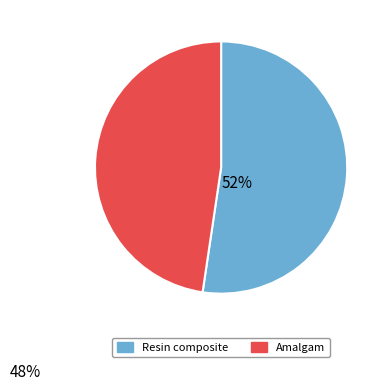

What is the smallest slice in the pie chart?

Amalgam